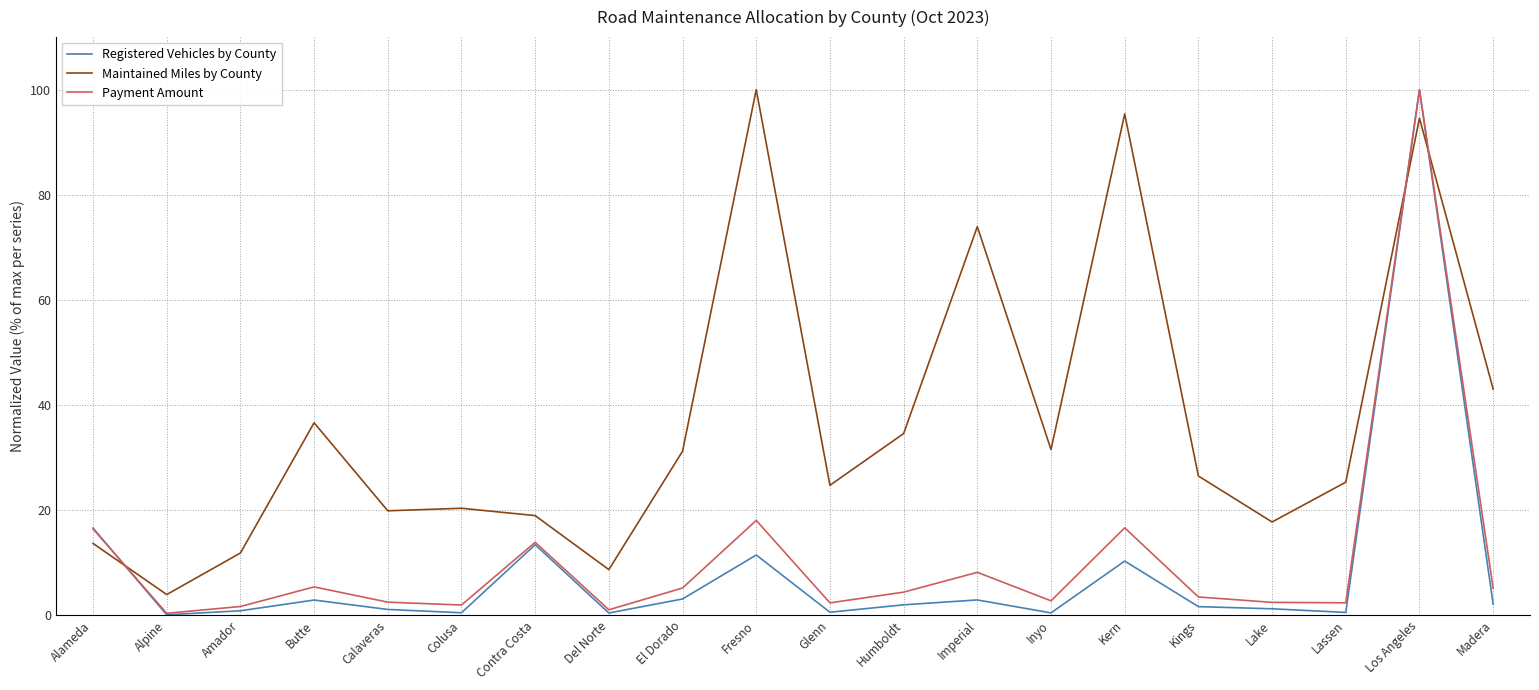

Does the chart display data point markers on the line(s)?

No